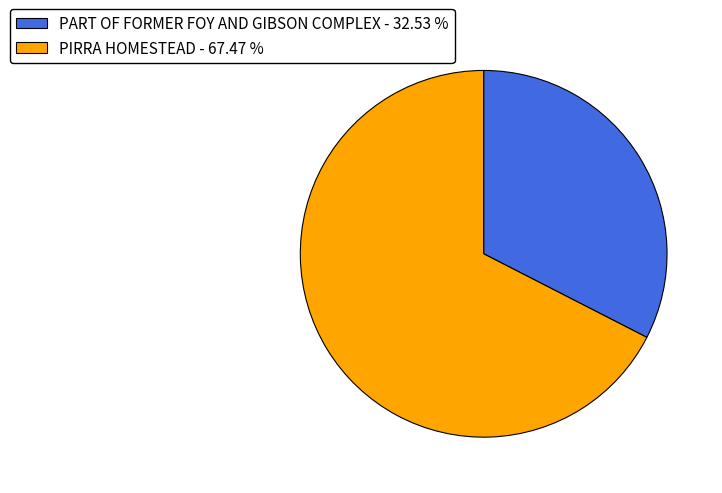

Rank the categories by value from lowest to highest.

PART OF FORMER FOY AND GIBSON COMPLEX, PIRRA HOMESTEAD